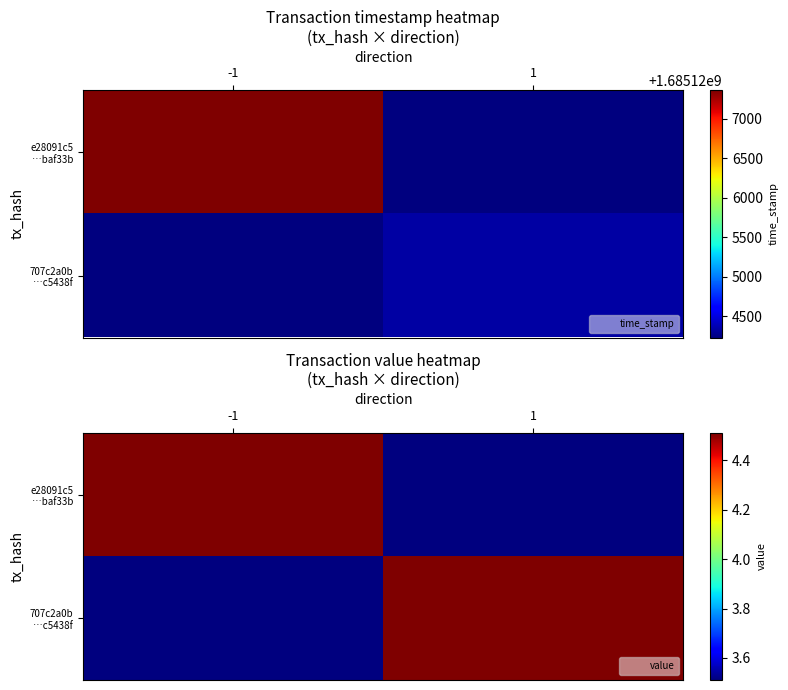

What is the difference between the e28091c5 …baf33b values at -1 and 1?

1.0